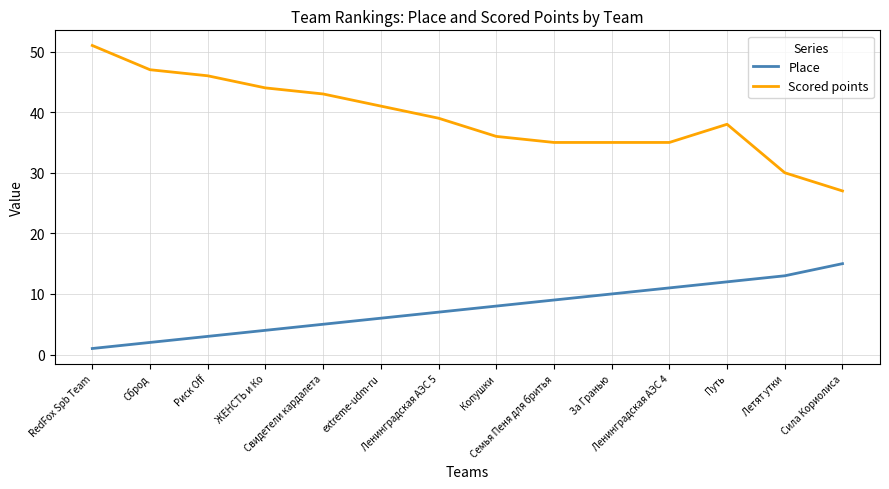

Rank the series by their average value, from lowest to highest.

Place, Scored points